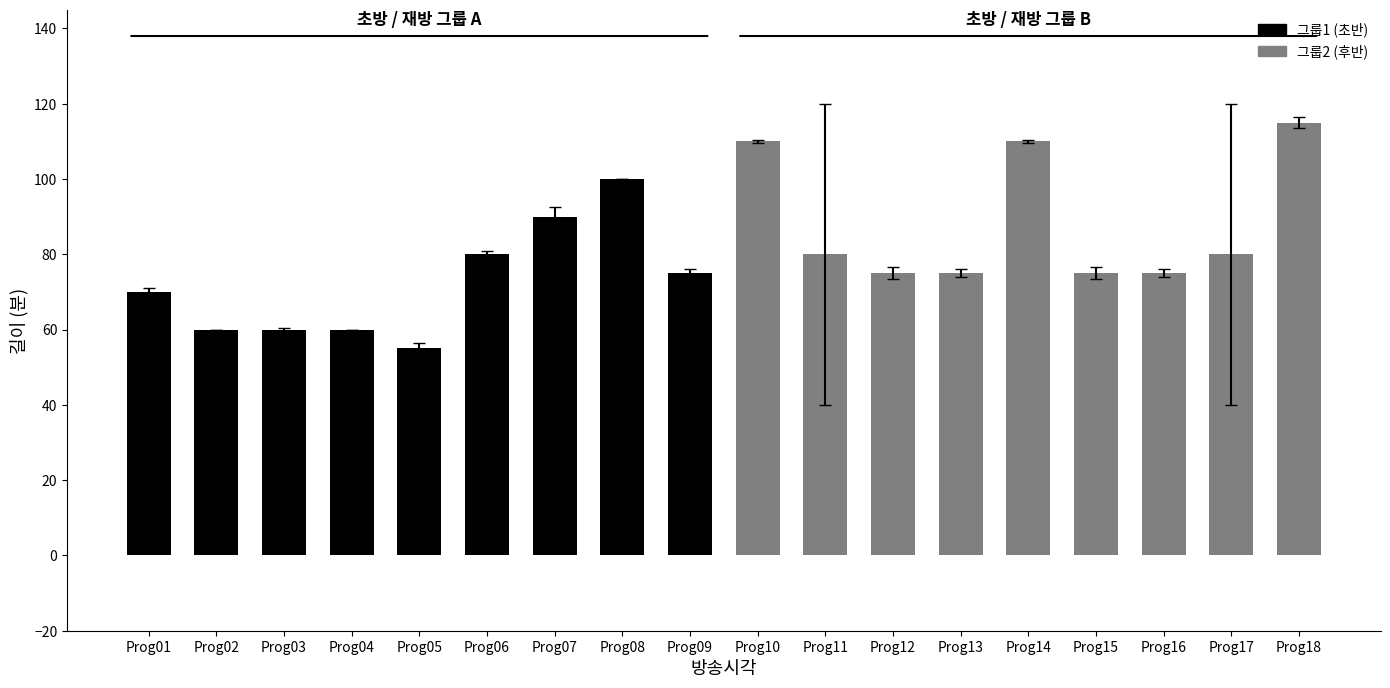

How many 그룹2 (후반) values are between 75 and 110?

8